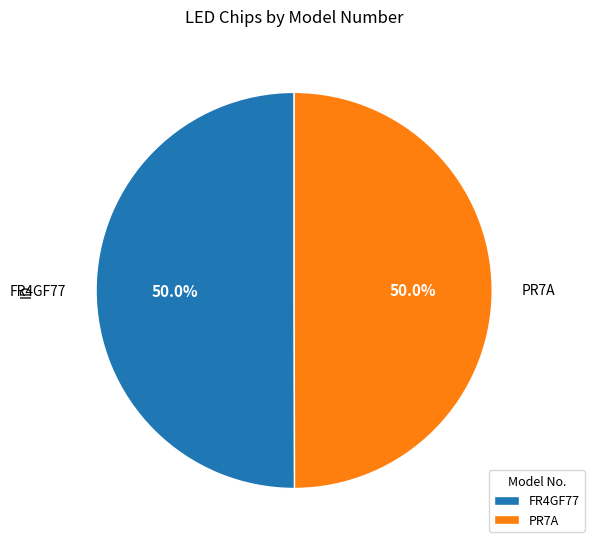

Is the sum of FR4GF77 and PR7A greater than half?

Yes